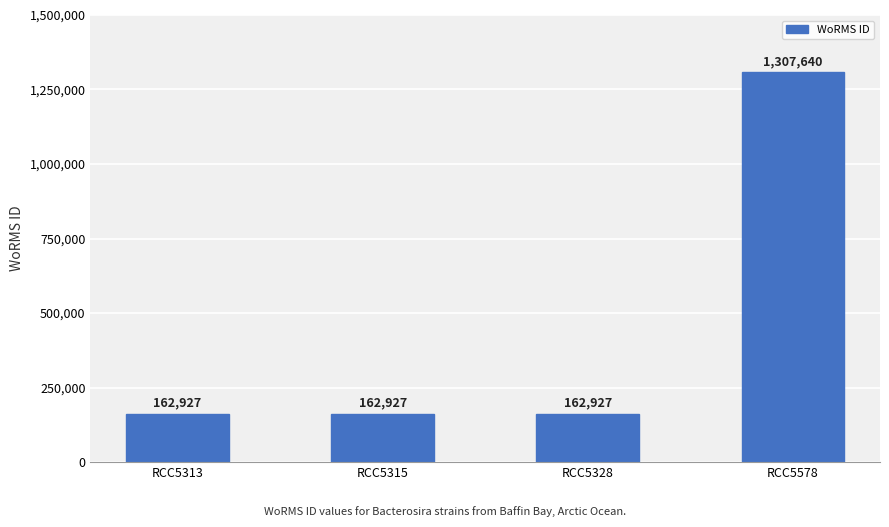

What is the difference between the maximum and minimum values?

1144713